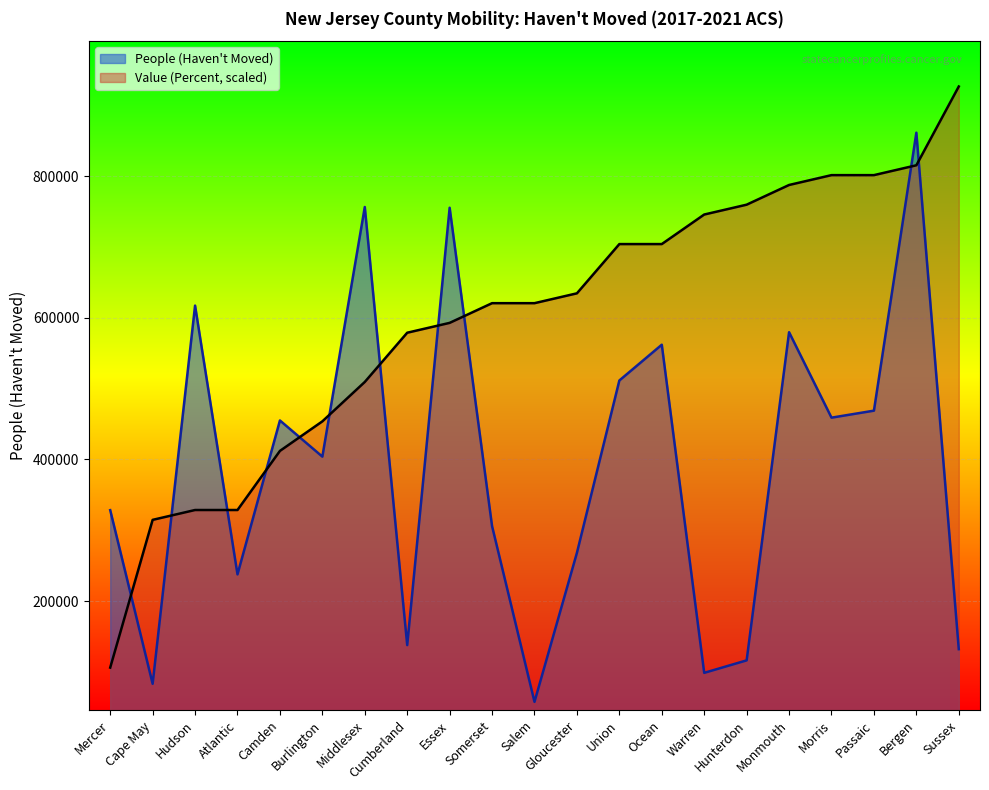

Rank the series by their average value, from lowest to highest.

People (Haven't Moved), Value (Percent, scaled)